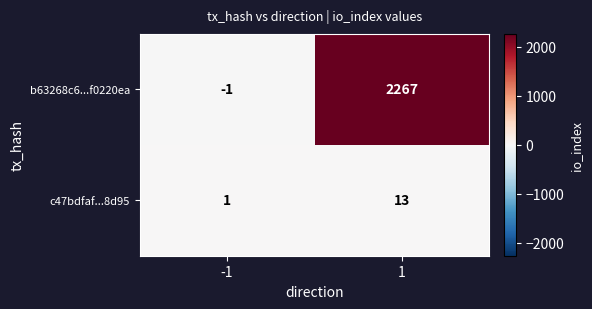

What value does the b63268c6...f0220ea series have at 1, to the nearest 100?

2300